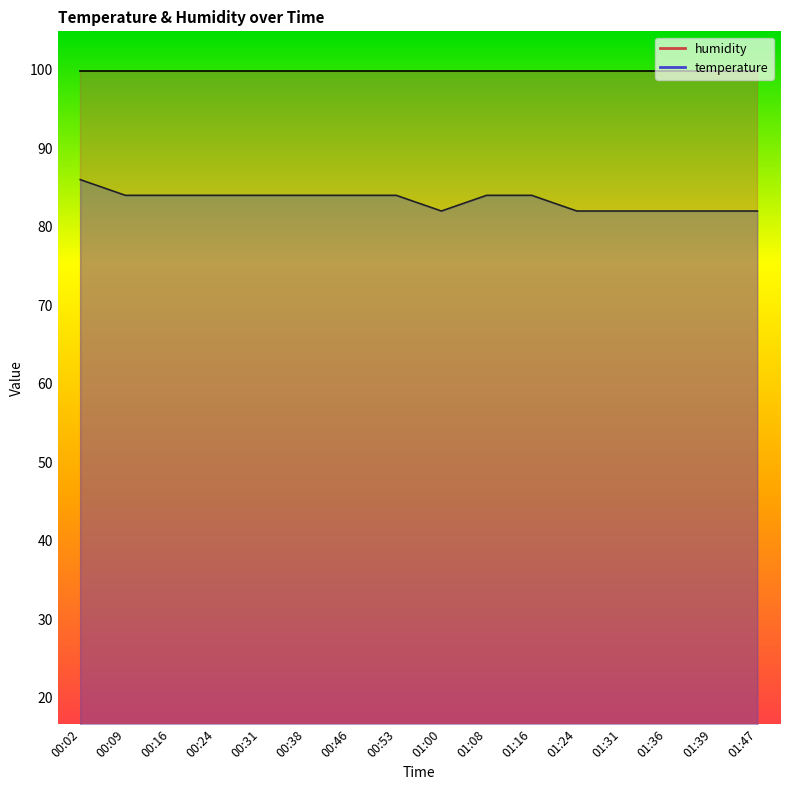

The chart shows a value of 37.1 at 00:46. True or false?

False